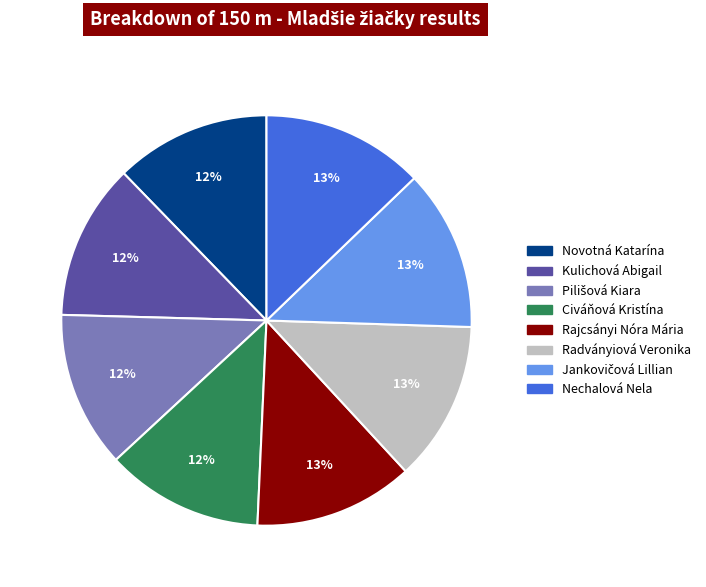

To the nearest percent, what percentage of the pie is Kulichová Abigail?

12%